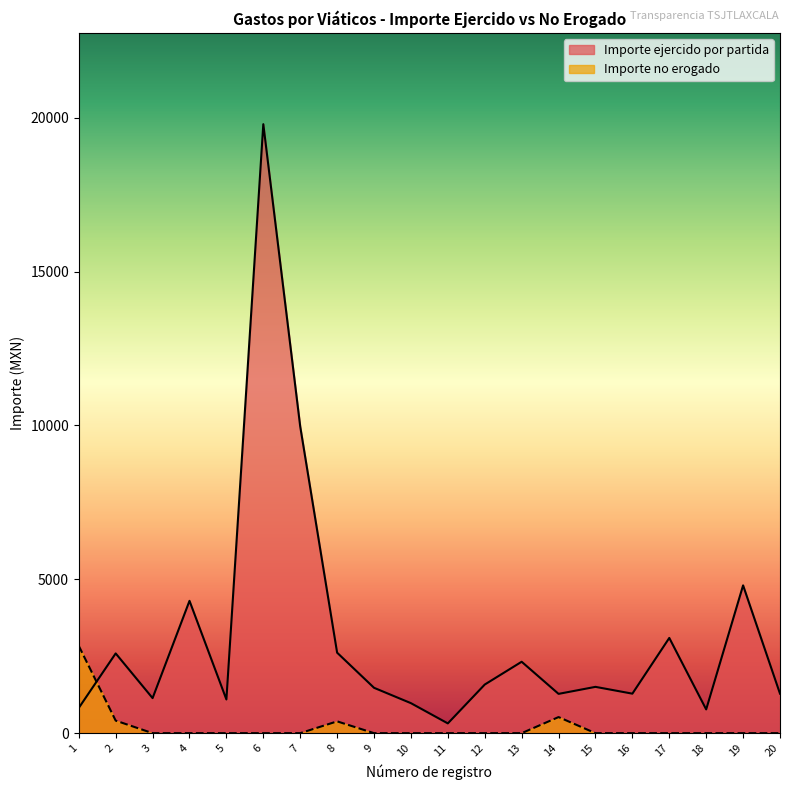

Which series has the widest spread of values?

Importe ejercido por partida